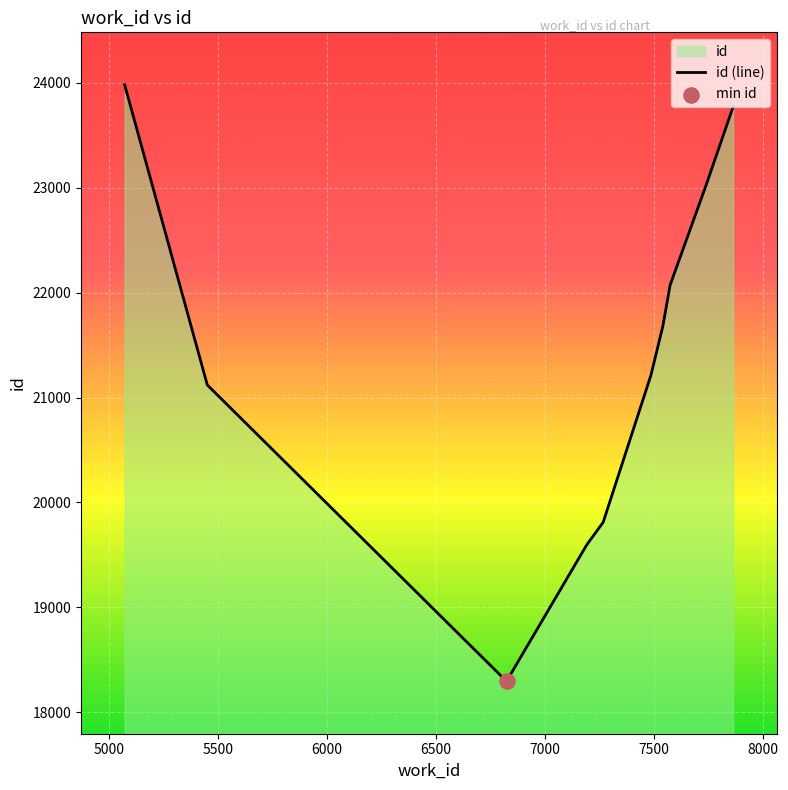

What is the maximum value shown in the chart?

23983